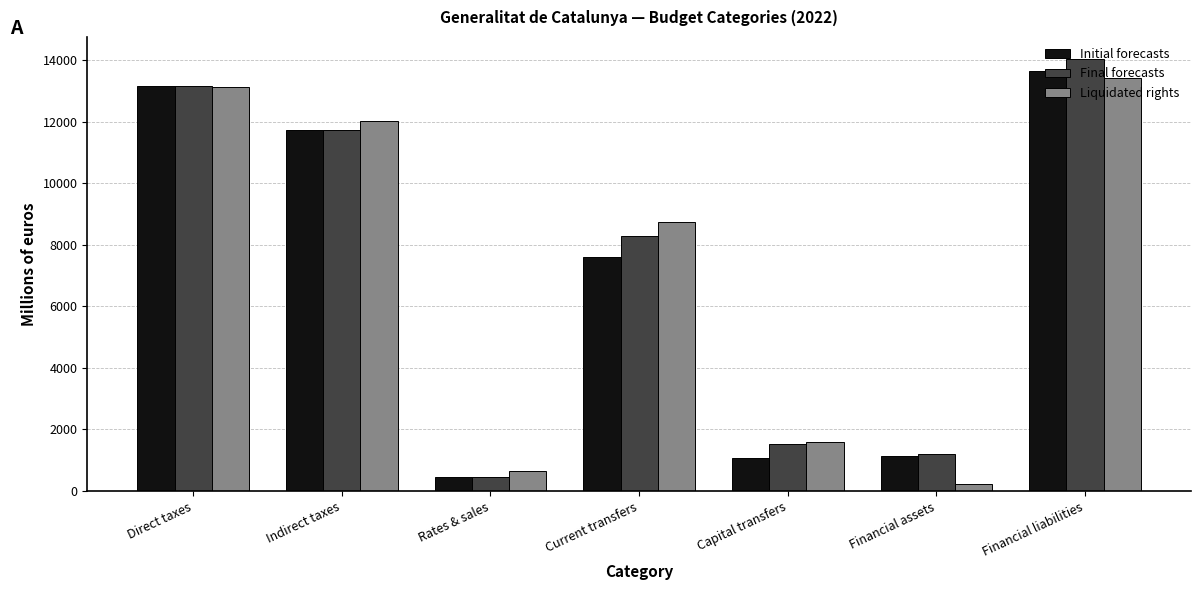

Where is Initial forecasts nearest to the value 7055?

Current transfers